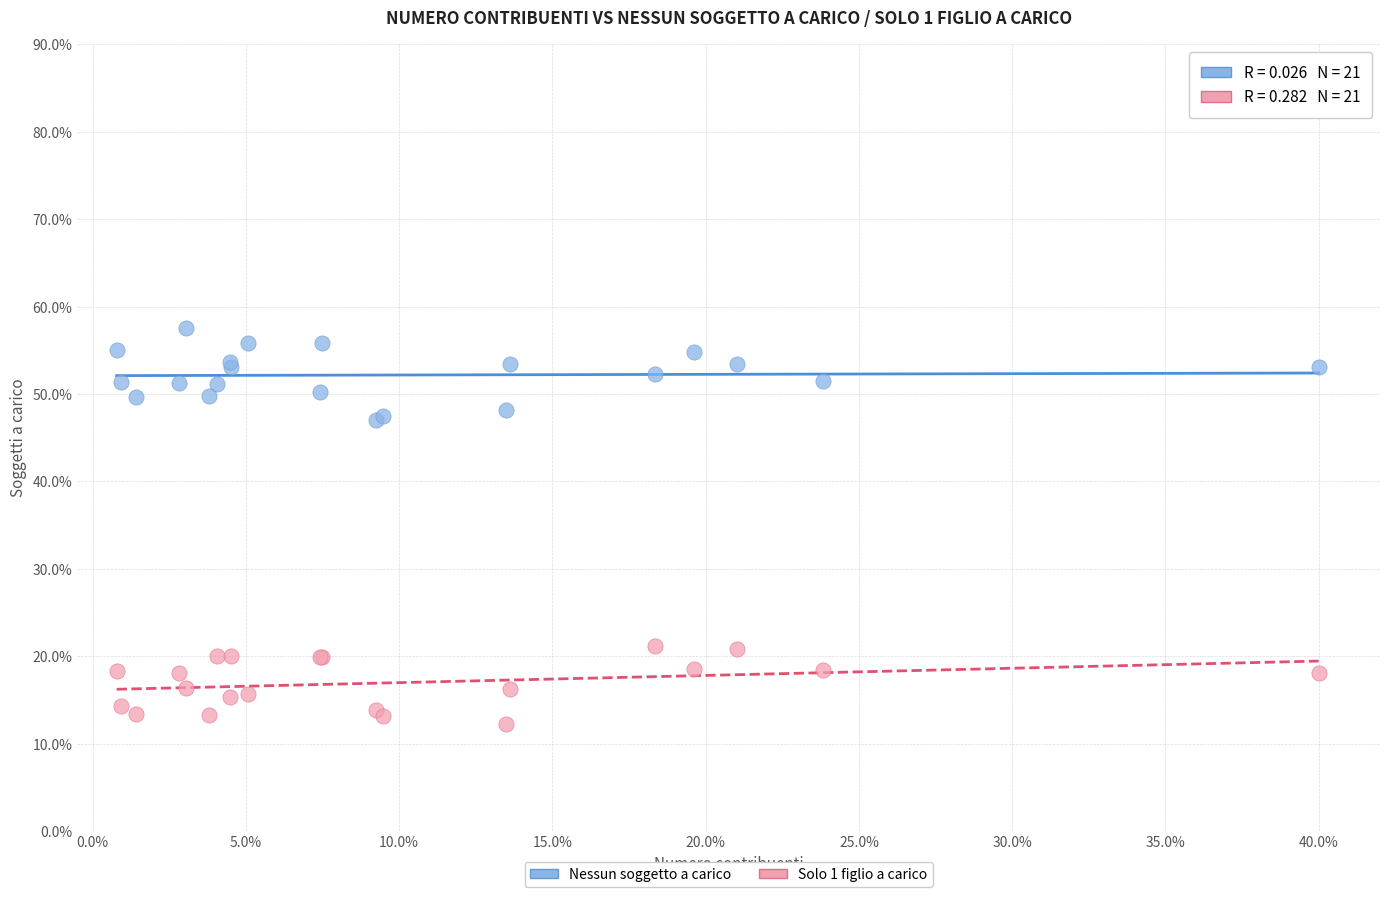

Which series reaches the maximum Y coordinate?

Nessun soggetto a carico